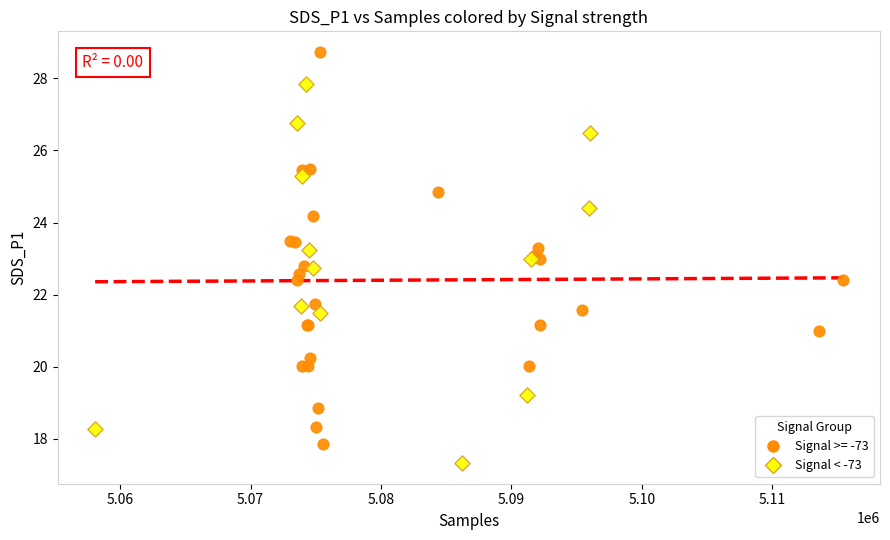

Which series contains the lowest Y value?

Signal < -73